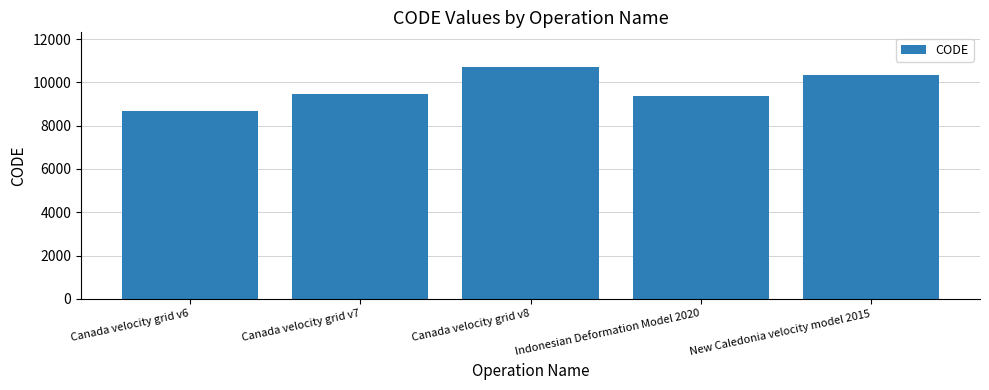

Read the value at New Caledonia velocity model 2015, to the nearest 50.

10300